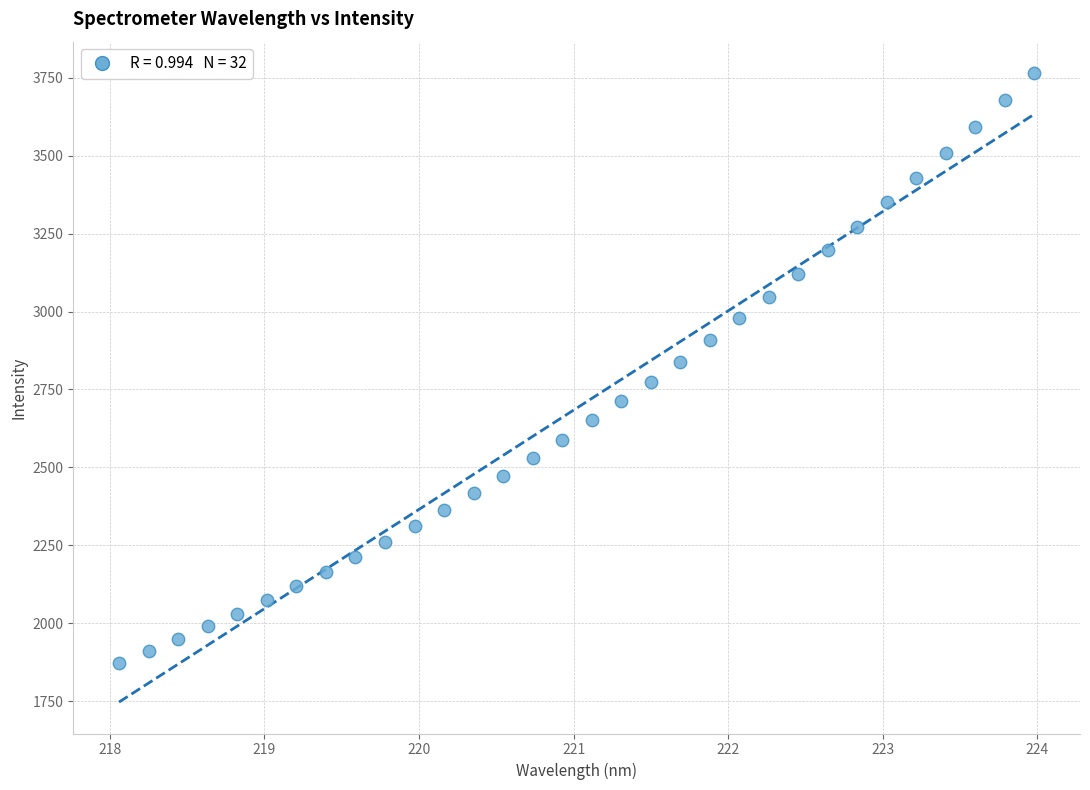

What is the range of Y values (max minus min)?

1892.4